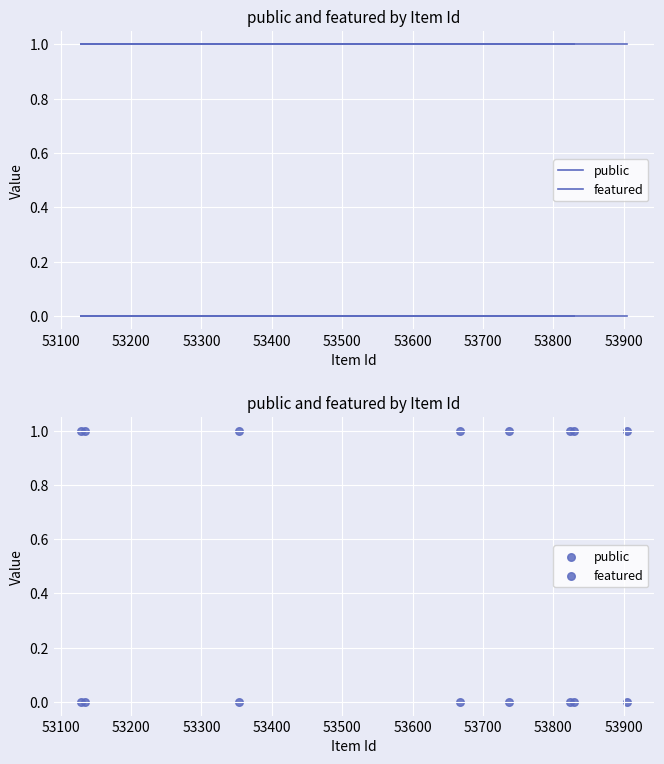

Which series has the largest Y range (max minus min)?

public